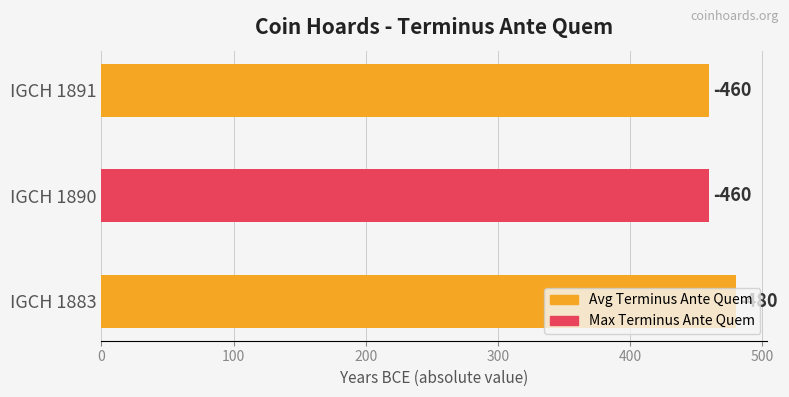

What is the difference between the maximum and minimum values?

20